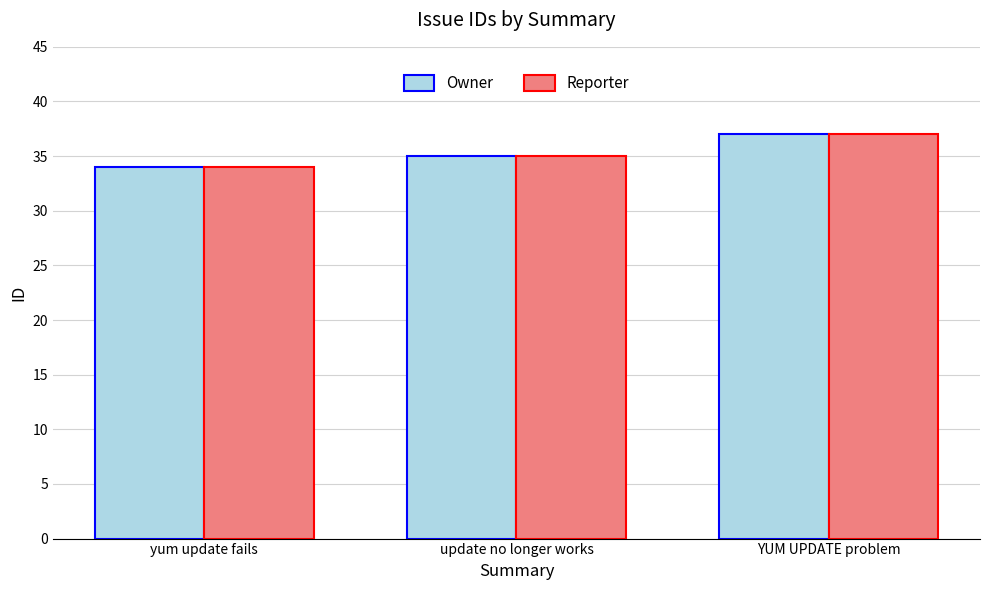

How many distinct data groups are displayed?

2